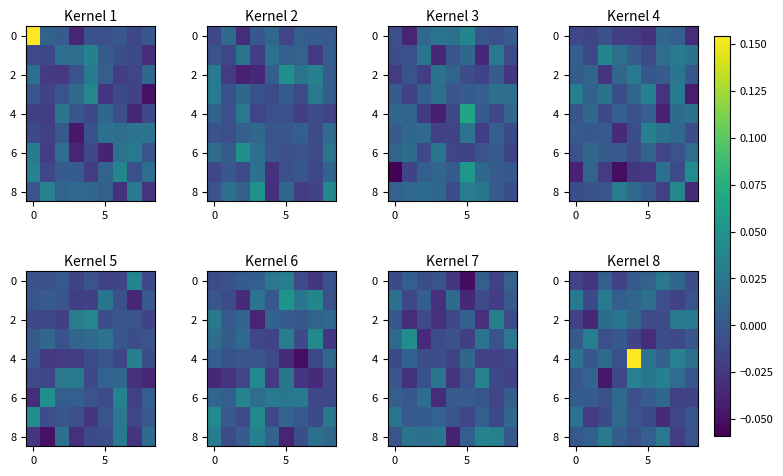

At which category is the sum across all series the highest?

4